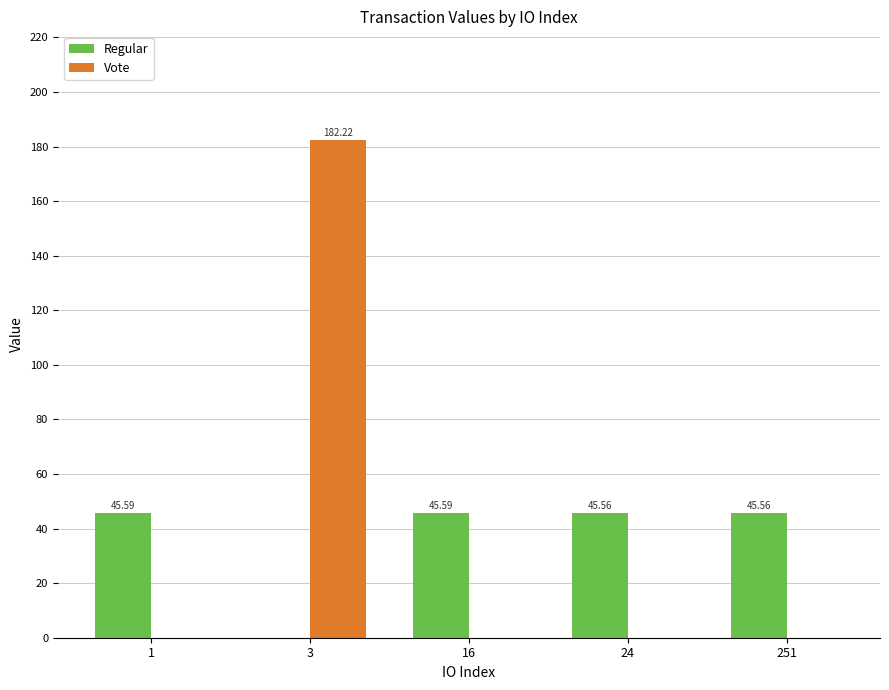

What is the sum of all Regular values?

182.3